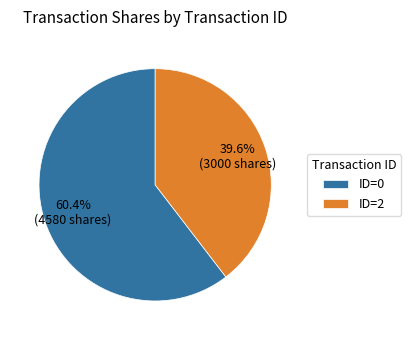

To the nearest percent, what is the average slice percentage?

50%